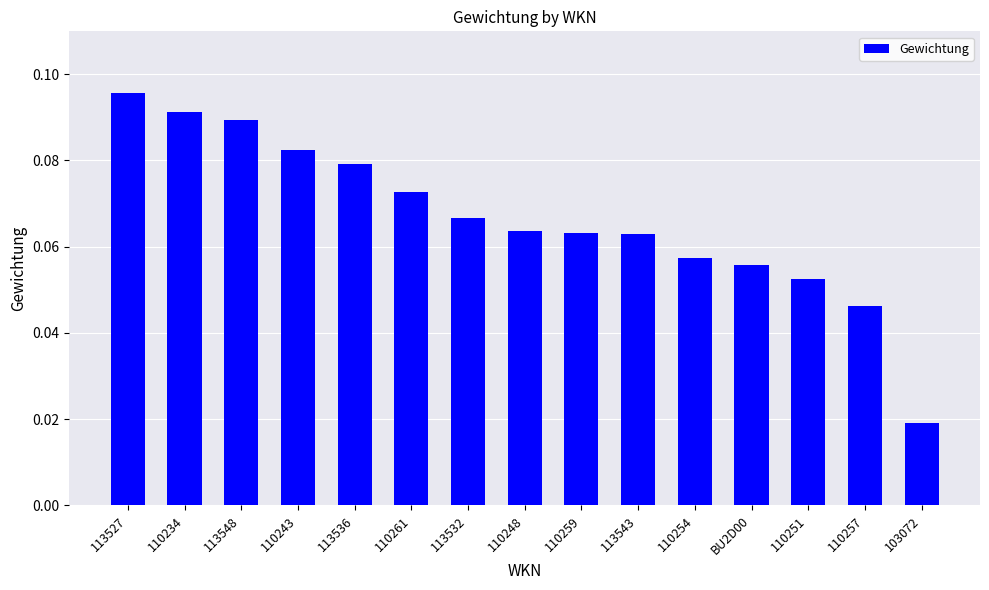

At which label is the value closest to 0?

103072